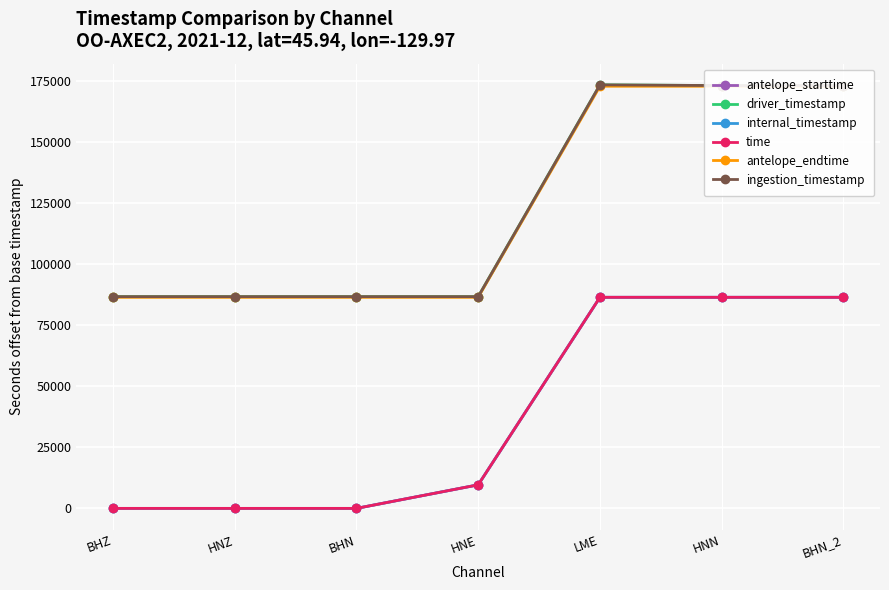

Is this an area chart (filled region under the line)?

No